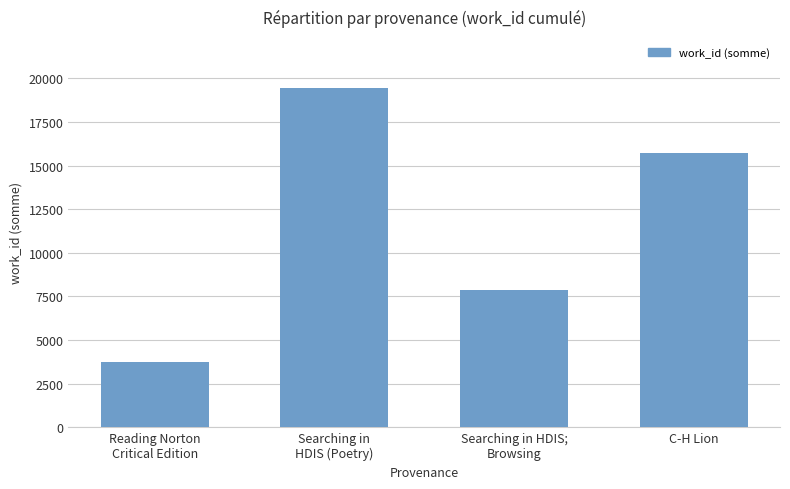

How many distinct data groups are displayed?

1